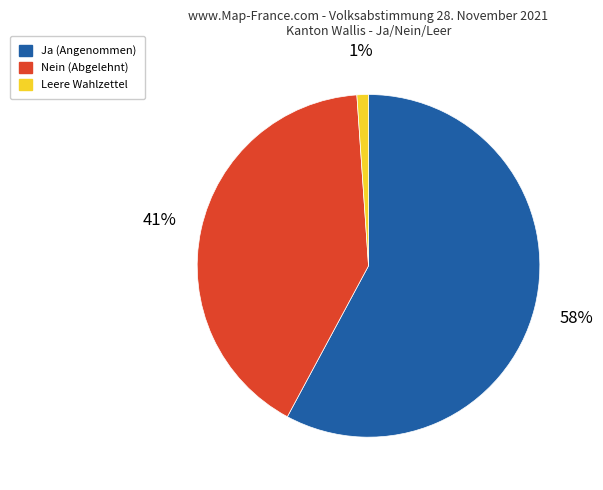

Combined, do Ja and Nein account for over 50%?

Yes